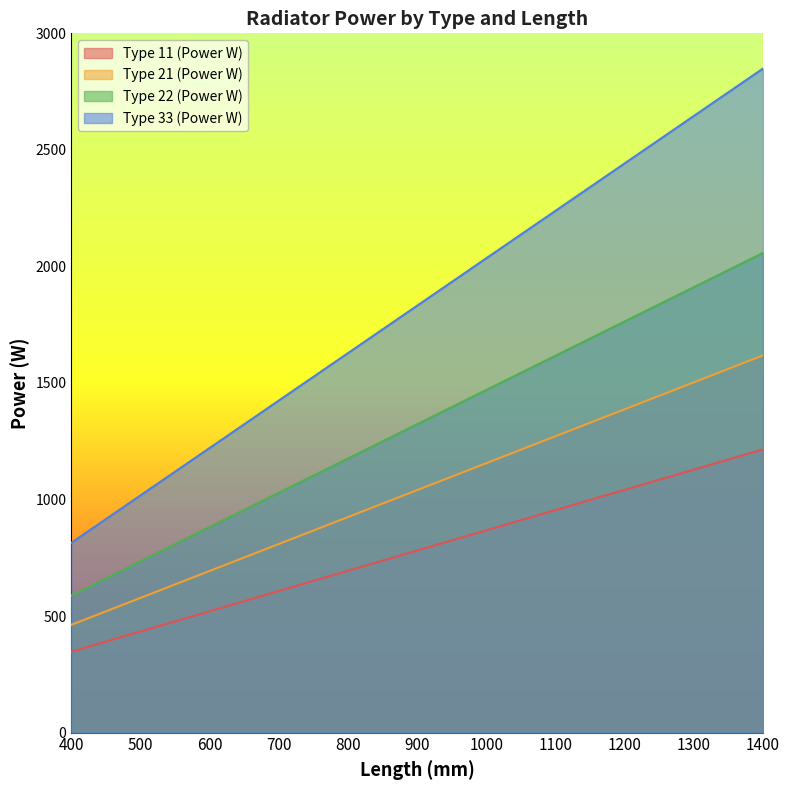

True or false: Type 21 (Power W) and Type 33 (Power W) cross at least once.

False